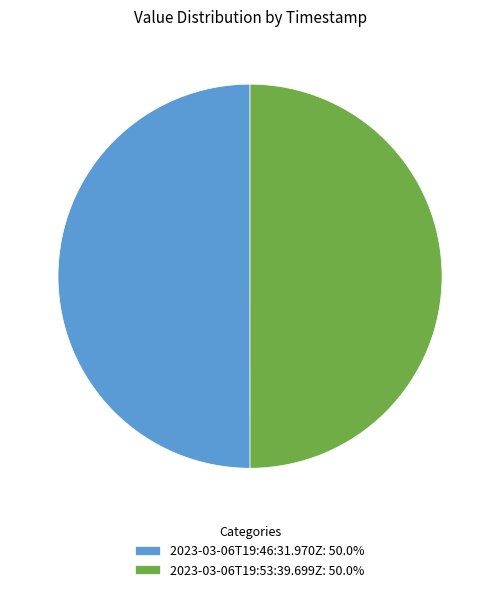

Count the number of slices in the pie.

2